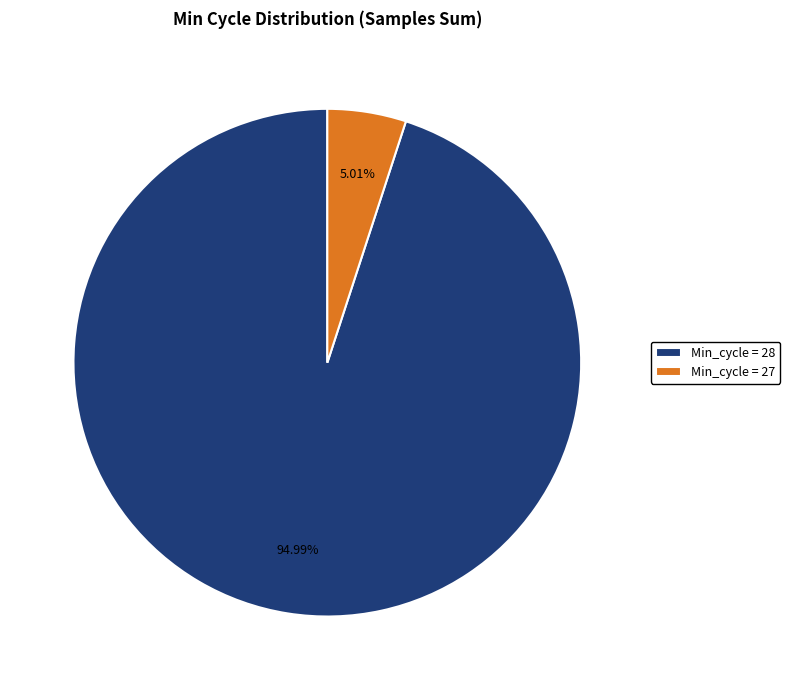

What is the majority slice?

Min_cycle = 28